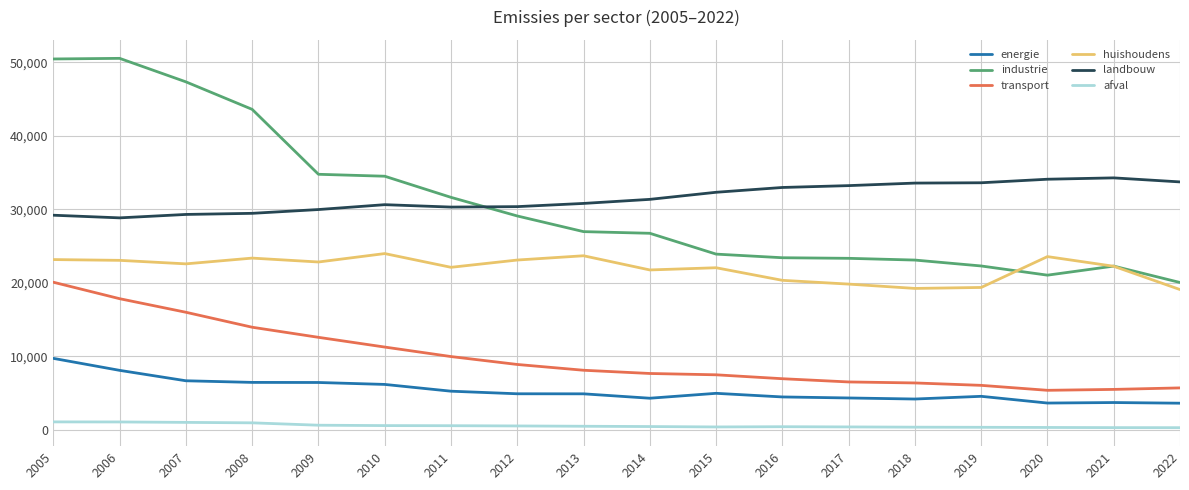

What value does the industrie series have at 2013, to the nearest 10?

26970